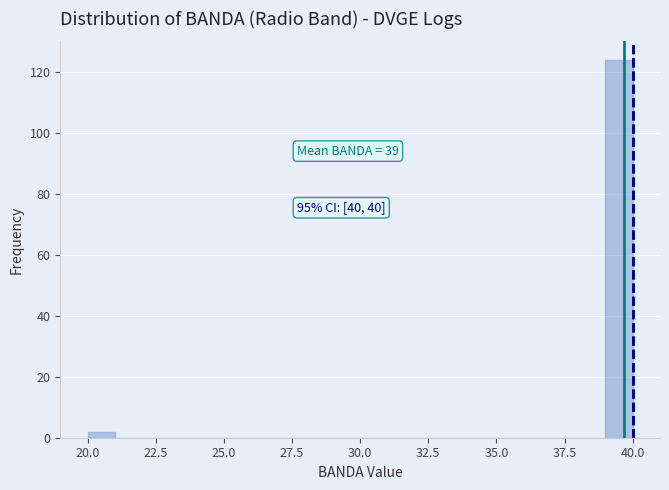

Around what value on the x-axis is the tallest bar? Give the approximate position of its centre, as read against the axis.

39.5